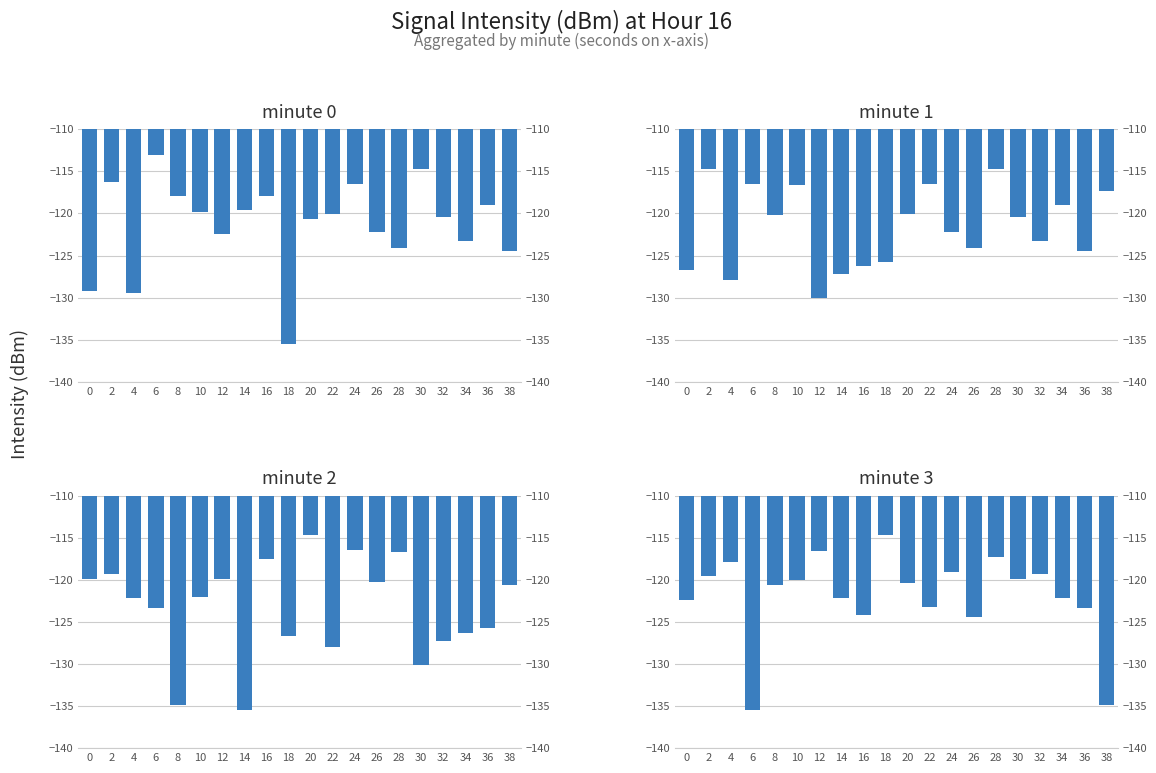

Rank the series by their maximum value, from lowest to highest.

minute 3, minute 1, minute 2, minute 0